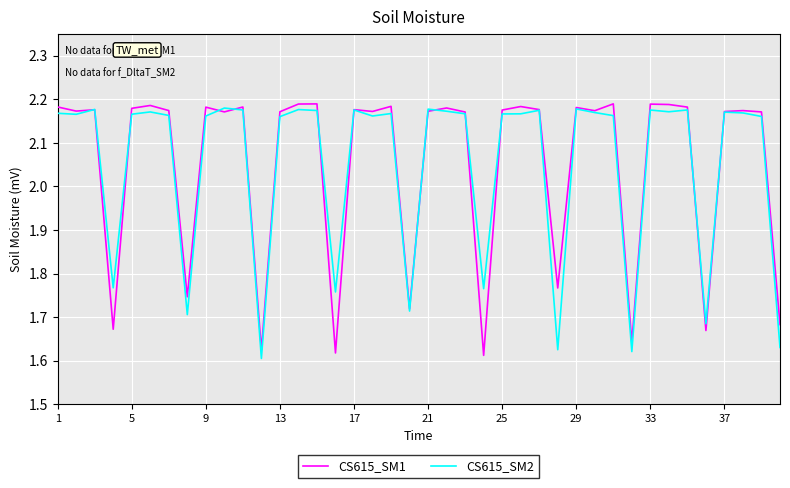

What are all the series names shown in the legend?

CS615_SM1, CS615_SM2